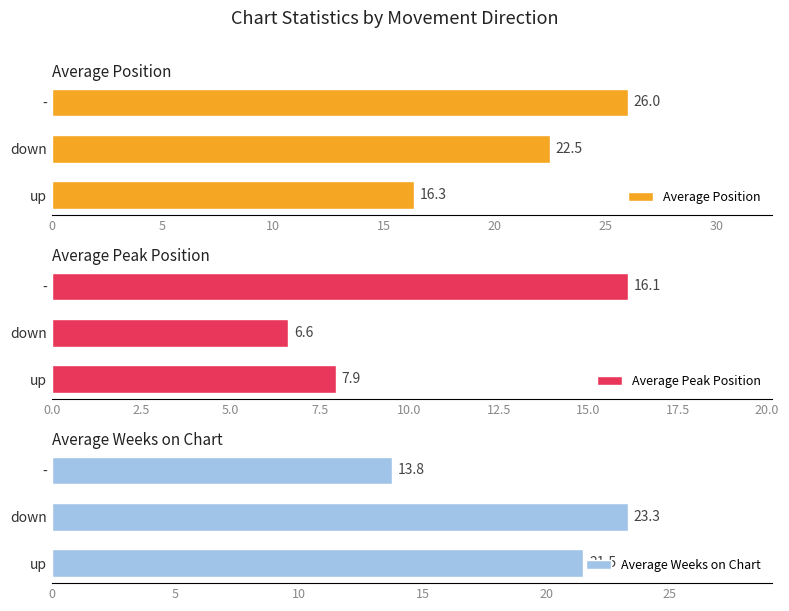

What is the average value of the Average Position series?

21.6